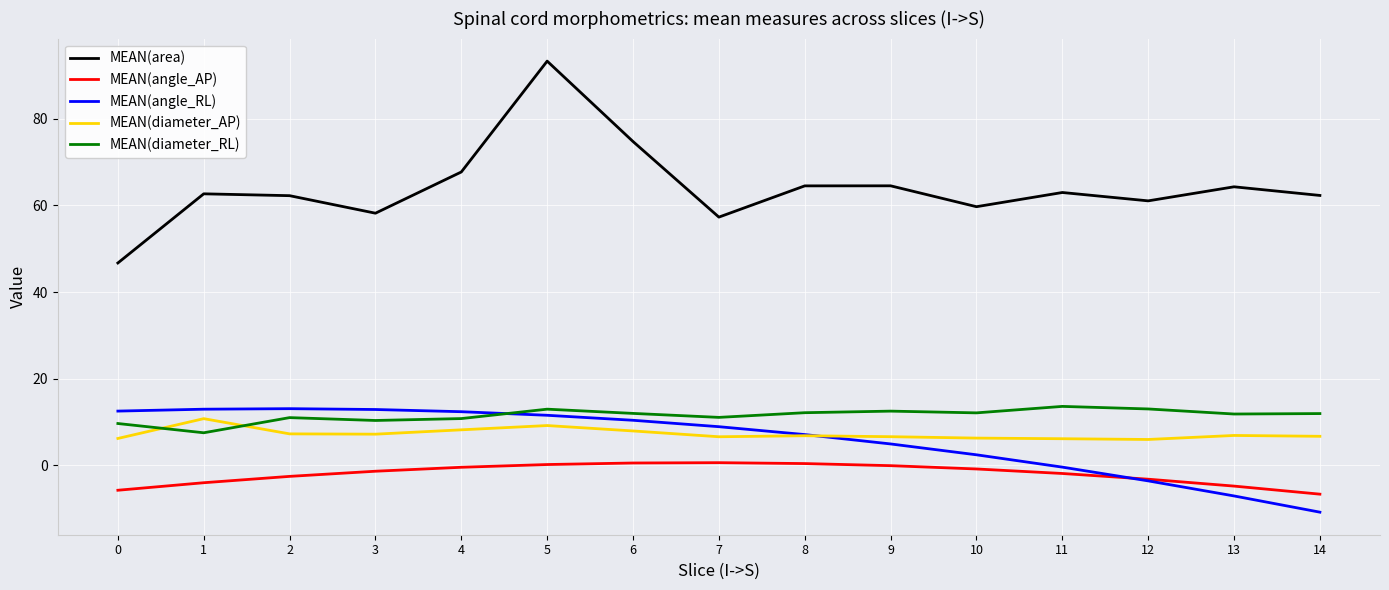

True or false: MEAN(area) and MEAN(angle_RL) cross at least once.

False